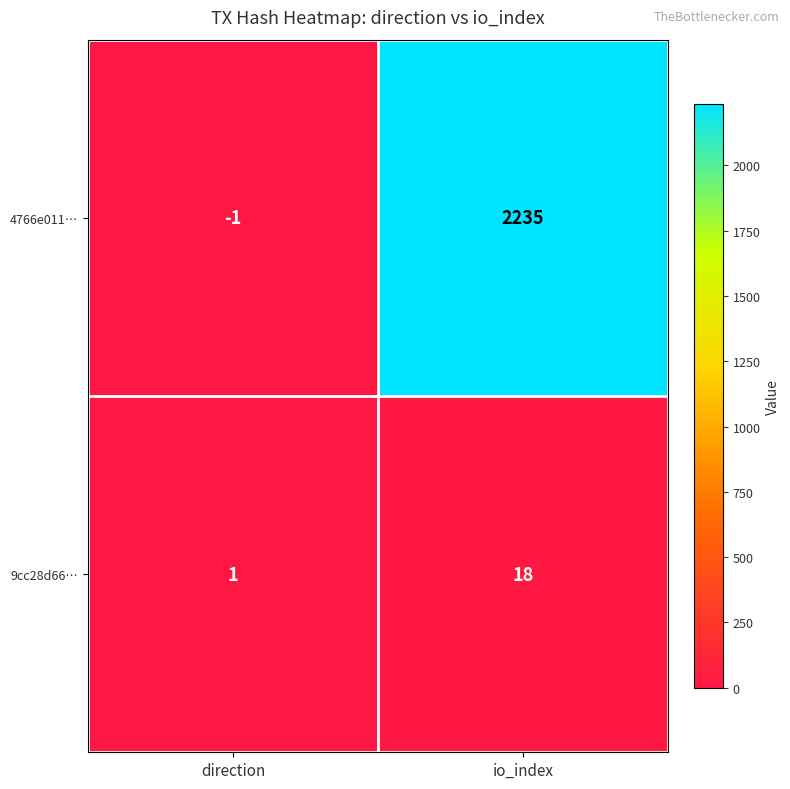

Reading right to left, transcribe all the data shown in this chart.

4766e011…: io_index=2235	direction=-1
9cc28d66…: io_index=18	direction=1